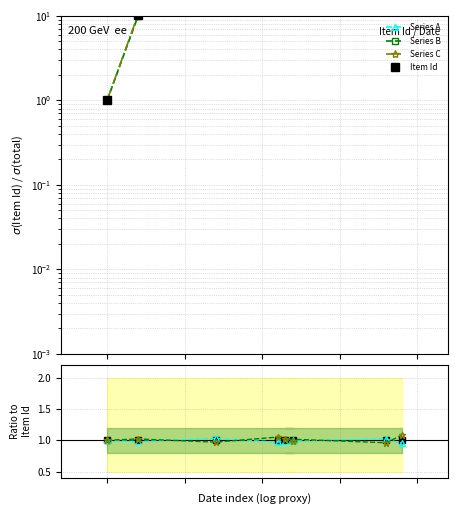

Which has a higher value, 1928-- or 1929-1-21?

1929-1-21